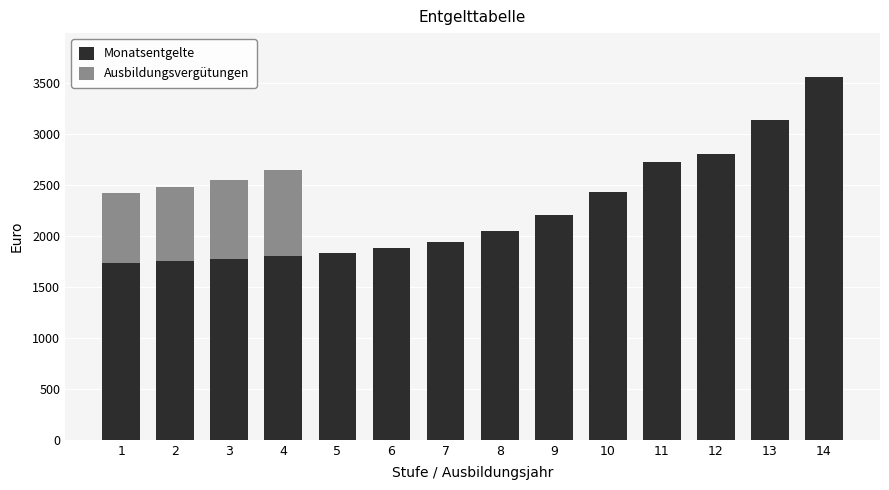

Count the number of data series in this chart.

2